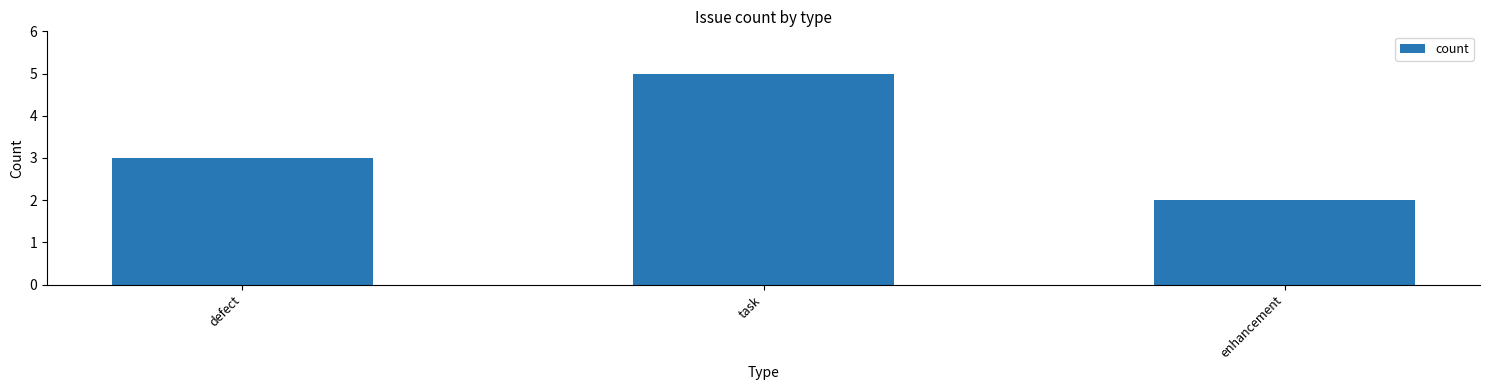

What is the average value?

3